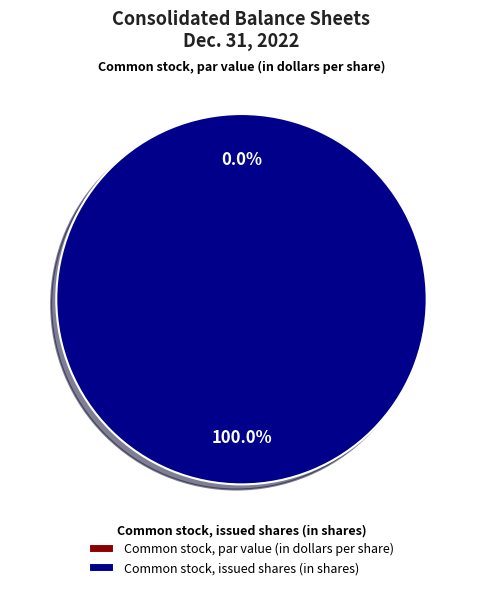

Which category has the biggest portion of the pie?

Common stock, issued shares (in shares)